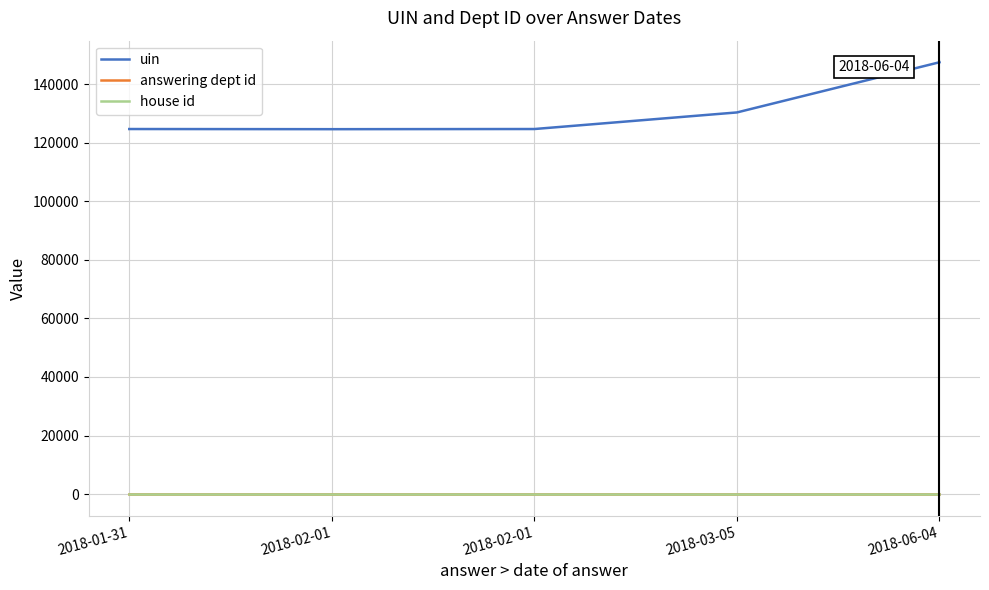

The answering dept id series shows 264 at 2018-06-04. True or false?

False